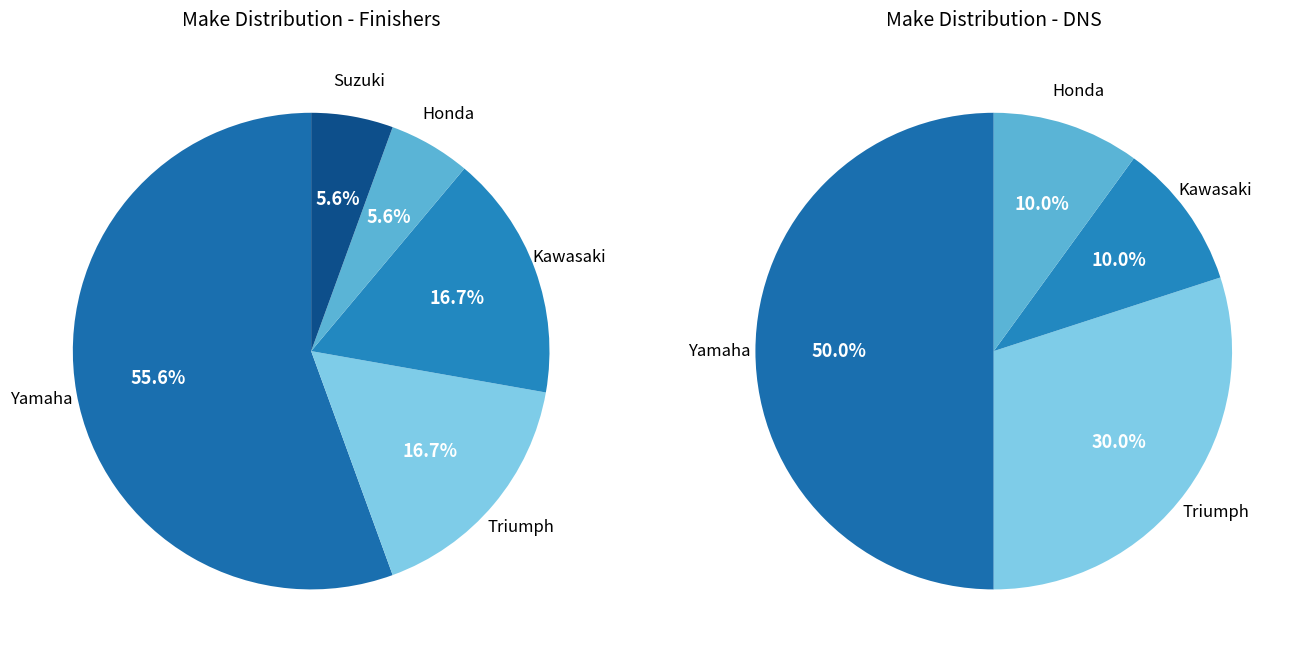

Does Triumph represent more than half of the total?

No